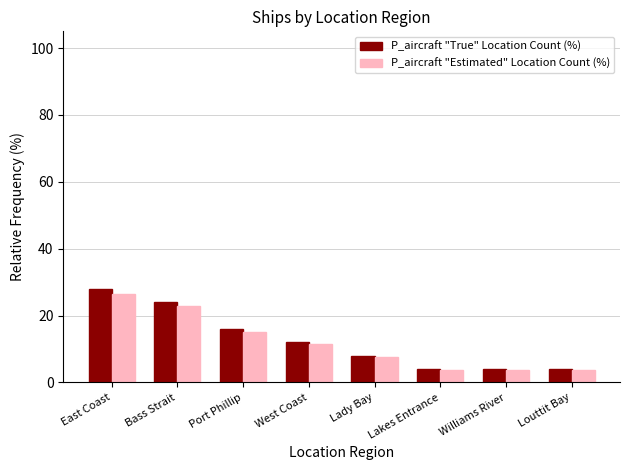

Which series has the widest spread of values?

P_aircraft "True" Location Count (%)